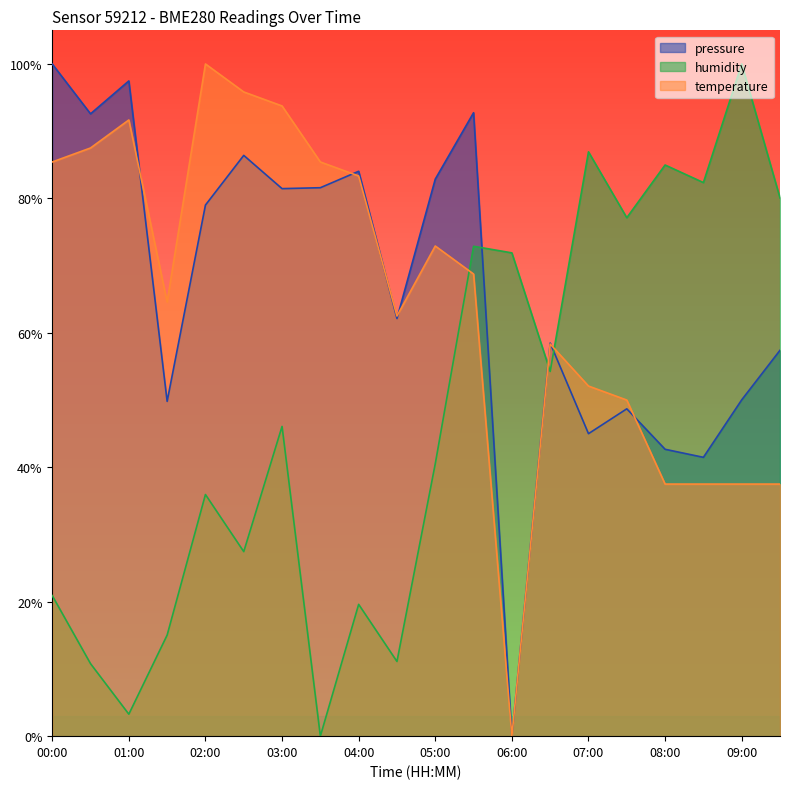

Rank the series at 01:30 from lowest to highest value.

humidity, pressure, temperature